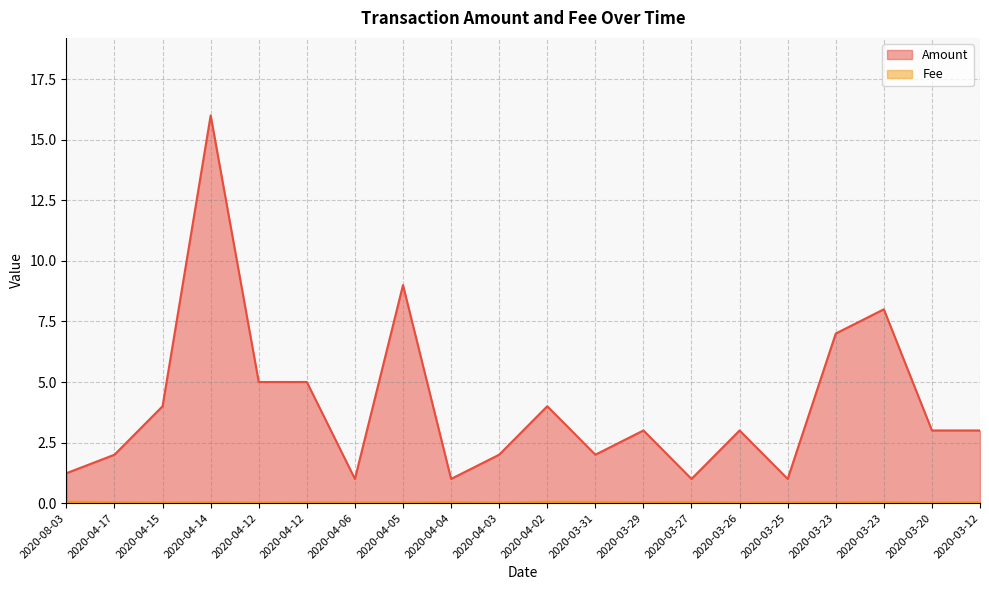

What is the sum of the Fee values at 2020-04-15 and 2020-03-31?

0.1